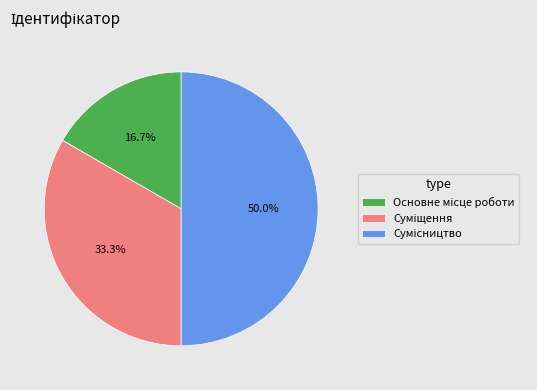

What percentage is NOT represented by Сумісництво?

50.0%